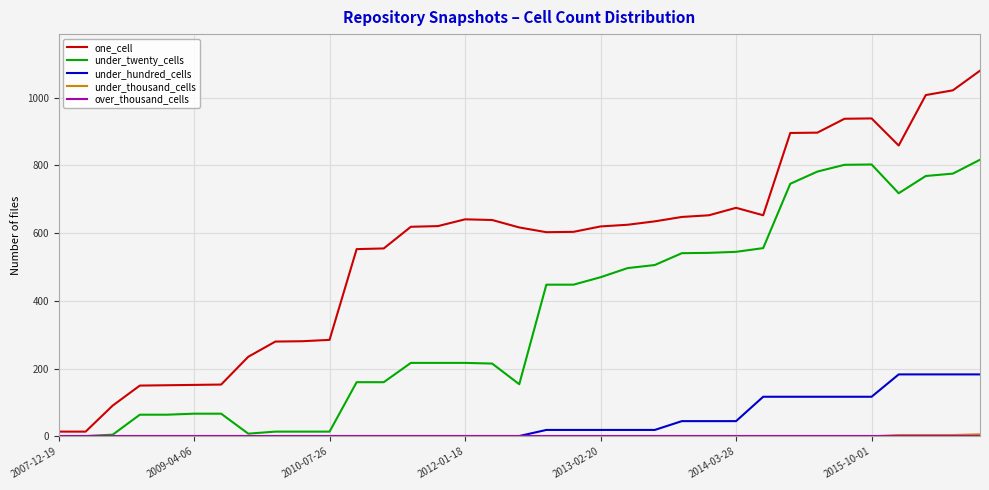

Which series has the largest total across all categories?

one_cell